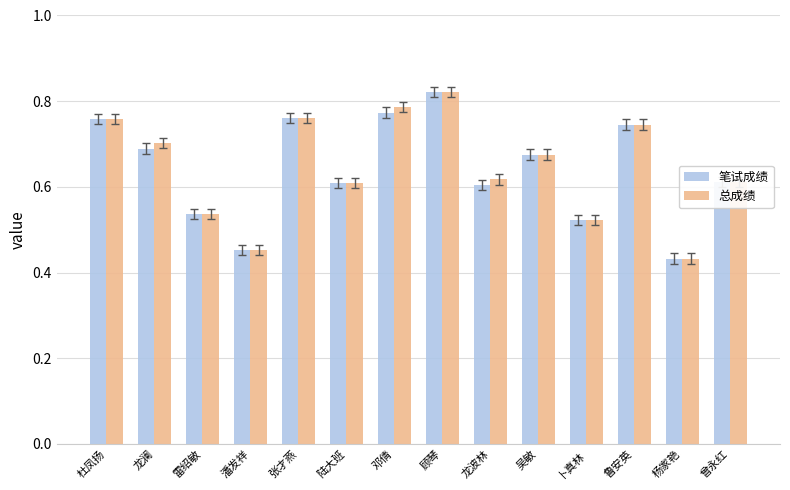

What is the sum of all 总成绩 values?

9.0